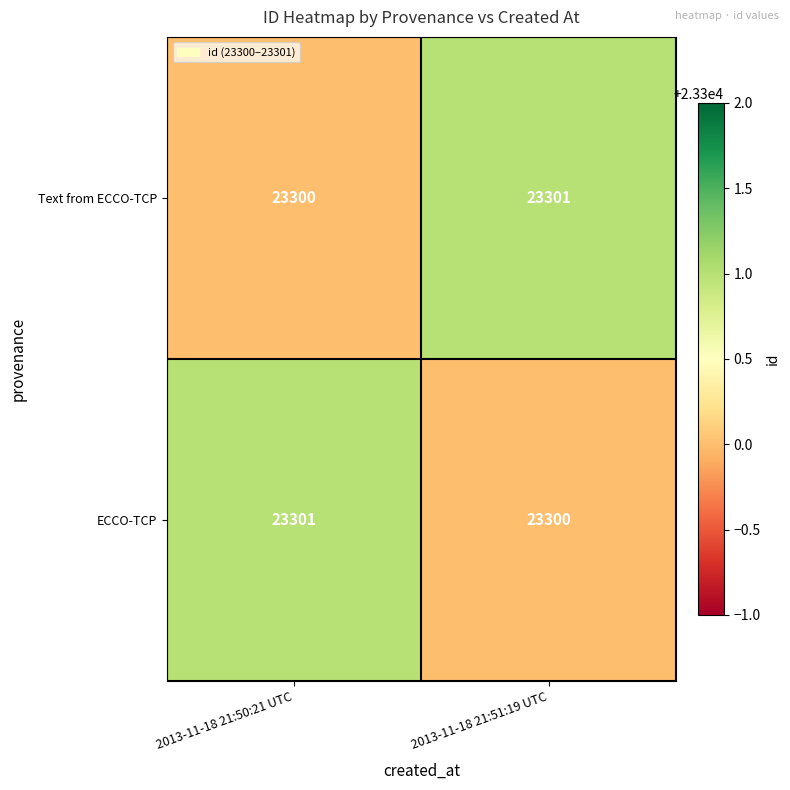

Rank the categories by ECCO-TCP value from highest to lowest.

2013-11-18 21:50:21 UTC, 2013-11-18 21:51:19 UTC